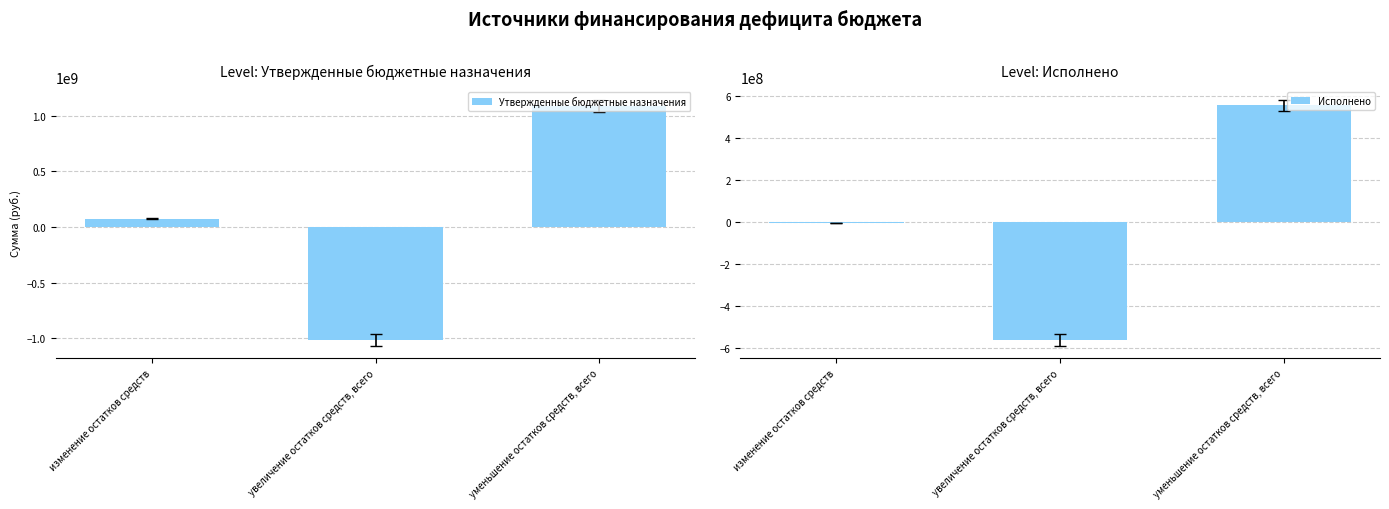

Does the chart contain stacked bars?

No